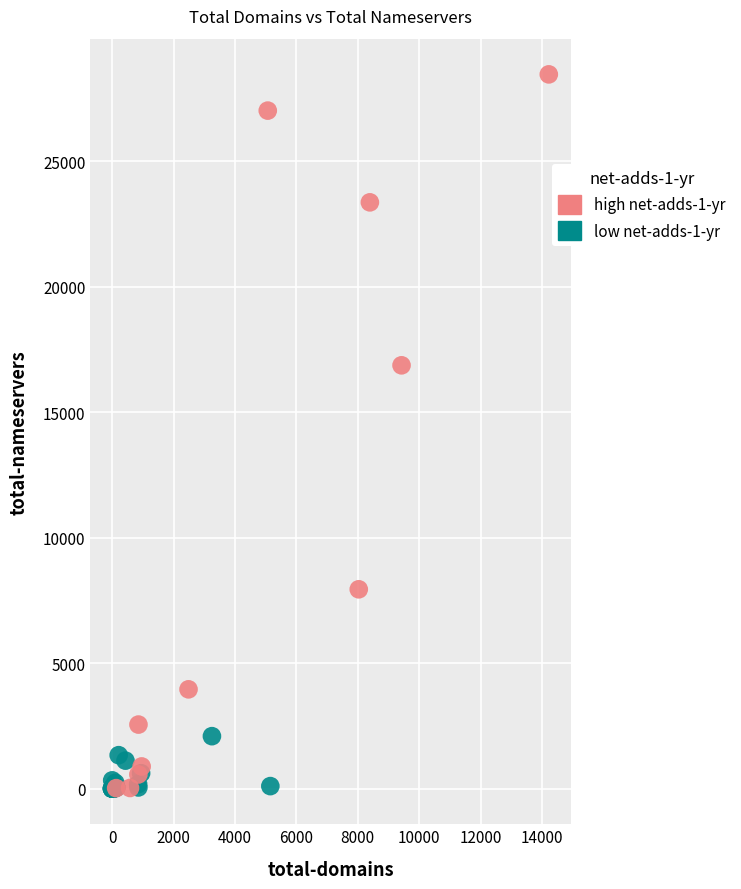

Which series reaches the maximum Y coordinate?

high net-adds-1-yr